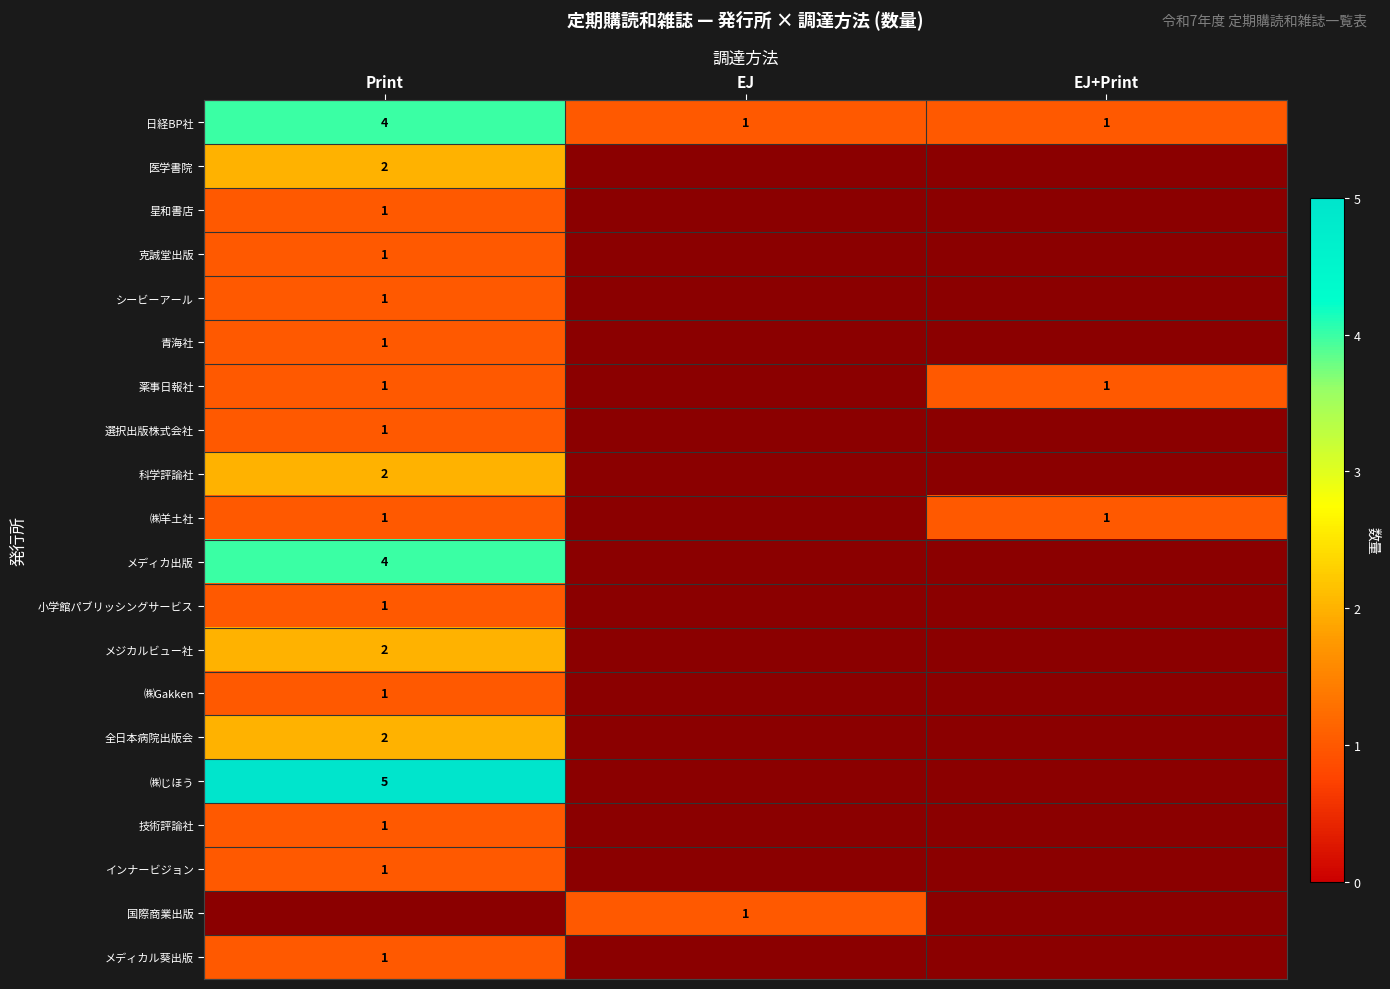

At which label is インナービジョン closest to 1?

Print